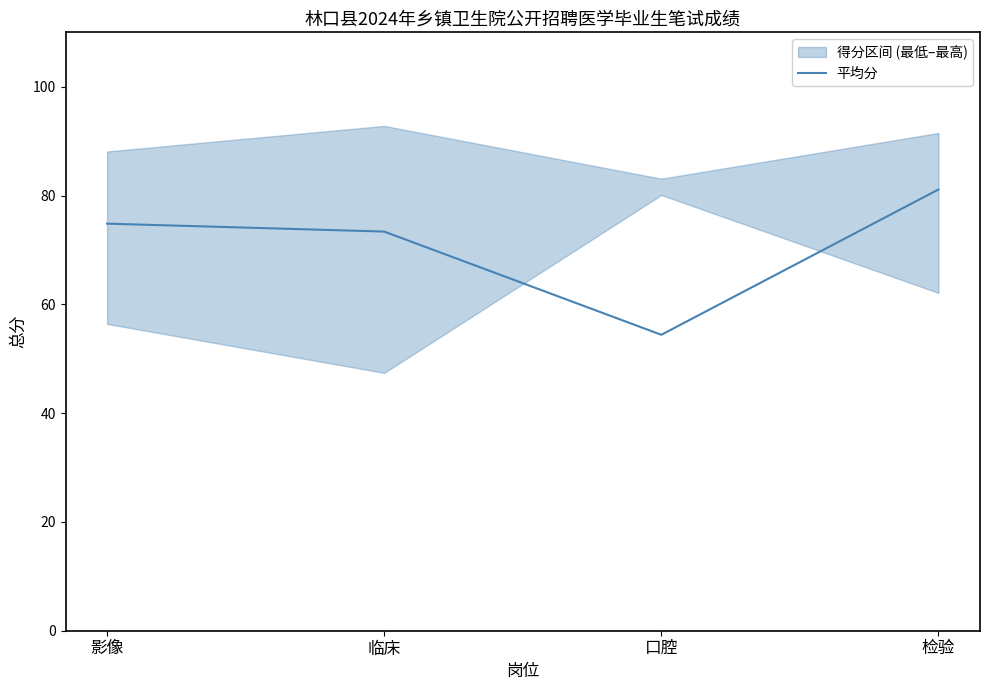

True or false: the data has more than 1 interior local peaks.

False